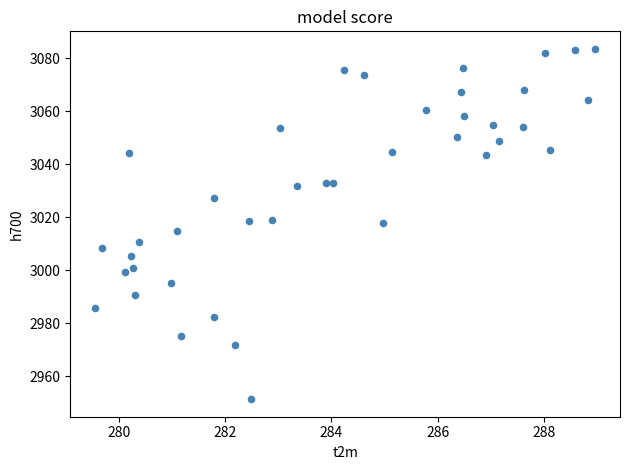

What is the range of X values (max minus min)?

9.4